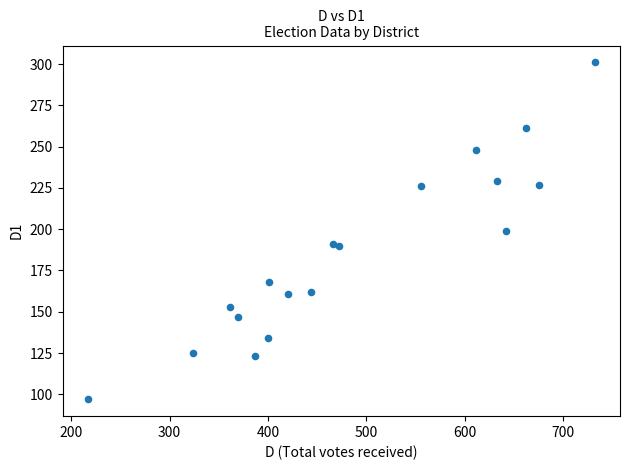

What is the range of X values (max minus min)?

515